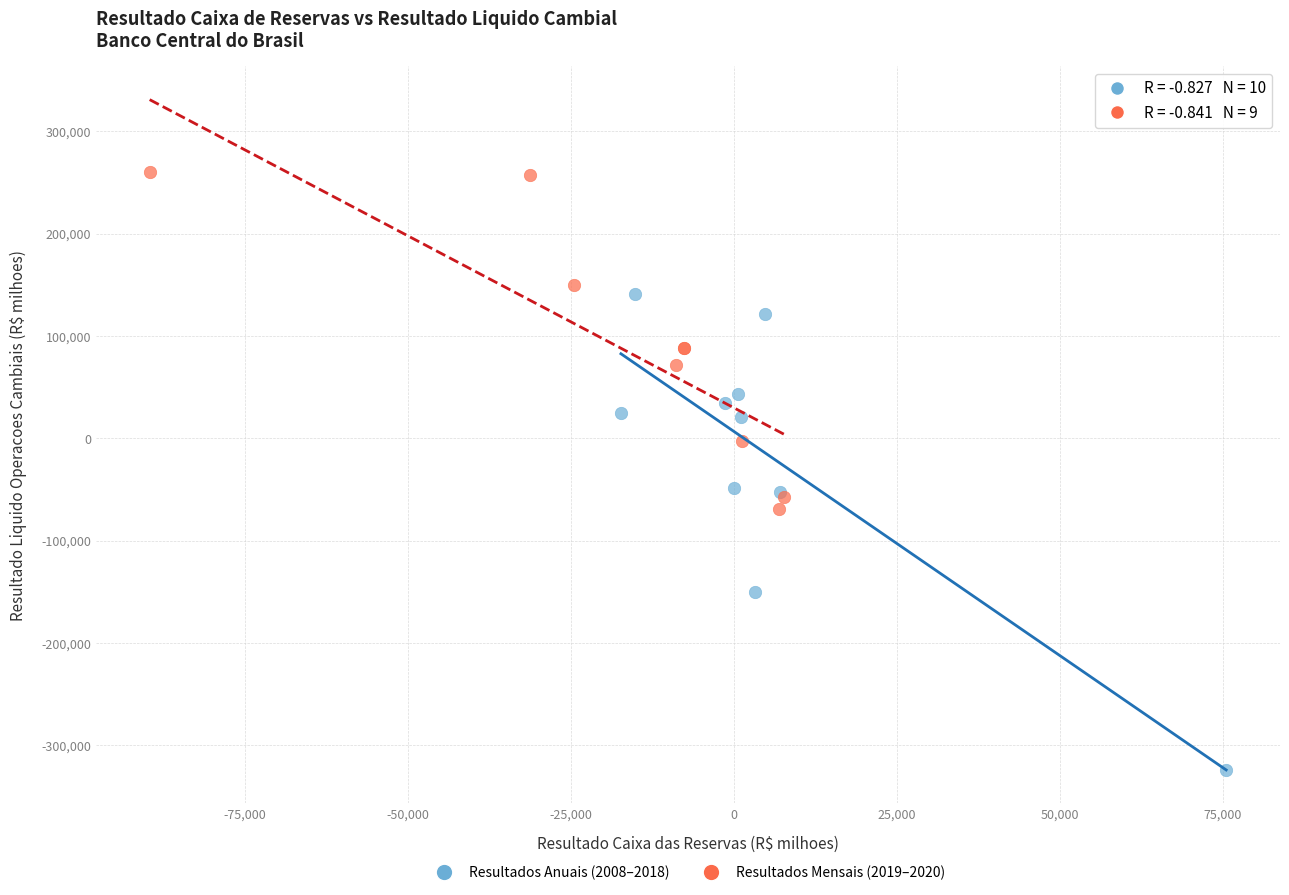

Which series has the widest spread of Y values?

Resultados Anuais (2008–2018)